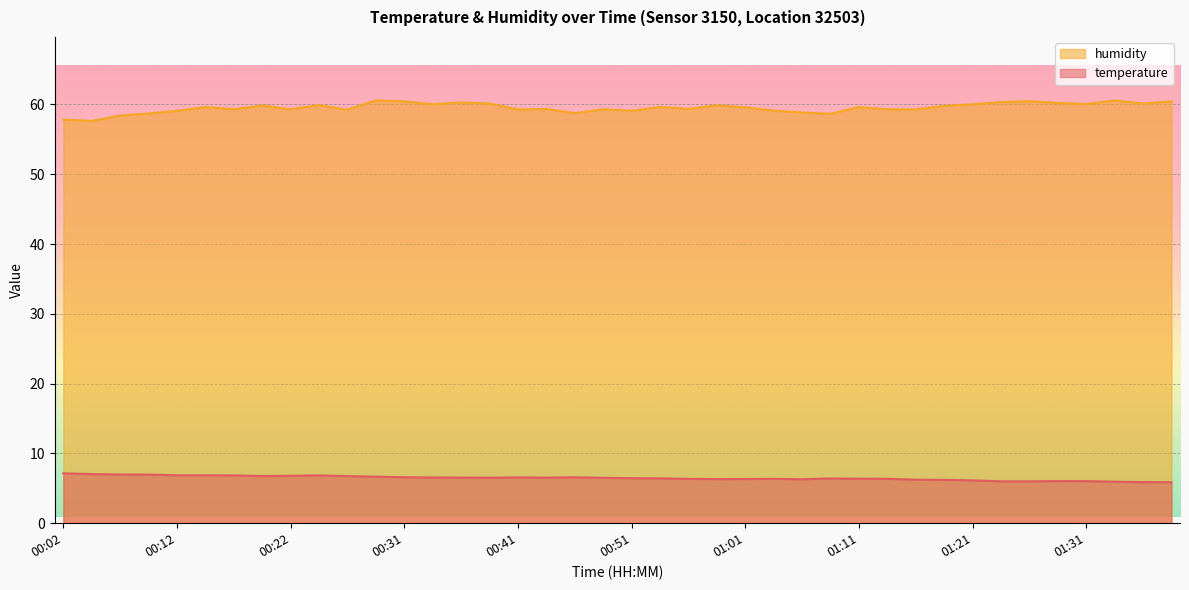

At which label does humidity first exceed 59?

00:12